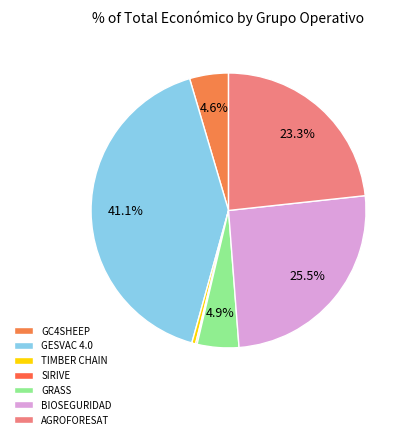

To the nearest percent, what is the combined percentage of AGROFORESAT and GC4SHEEP?

28%